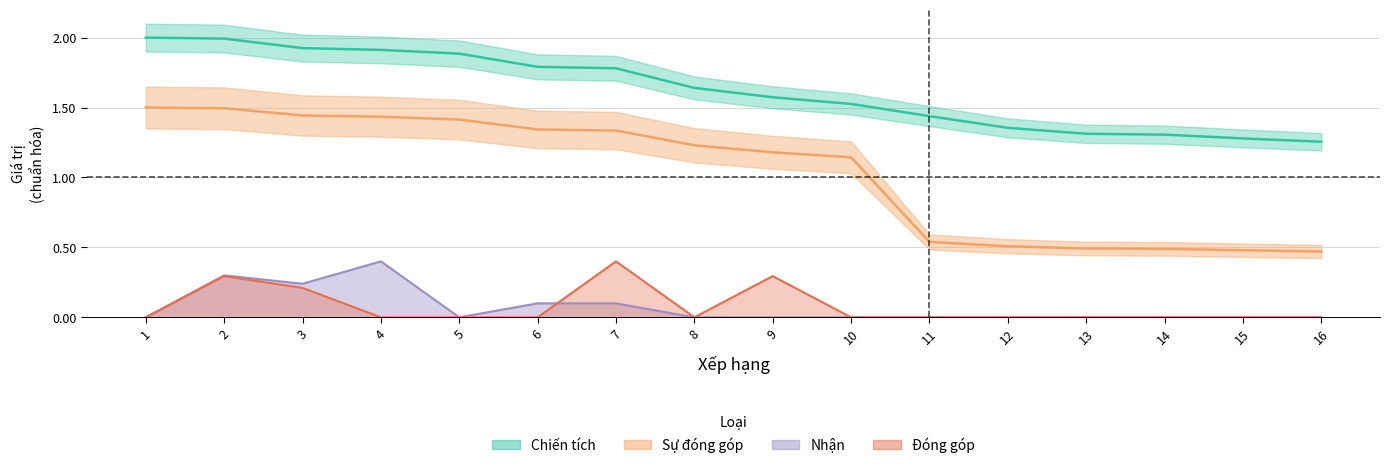

Reading left to right, transcribe all the data shown in this chart.

Chiến tích: 1=2.0	2=2.0	3=1.9	4=1.9	5=1.9	6=1.8	7=1.8	8=1.6	9=1.6	10=1.5	11=1.4	12=1.4	13=1.3	14=1.3	15=1.3	16=1.3
Sự đóng góp: 1=1.5	2=1.5	3=1.4	4=1.4	5=1.4	6=1.3	7=1.3	8=1.2	9=1.2	10=1.1	11=0.5	12=0.5	13=0.5	14=0.5	15=0.5	16=0.5
Nhận: 1=0.0	2=0.3	3=0.2	4=0.4	5=0.0	6=0.1	7=0.1	8=0.0	9=0.0	10=0.0	11=0.0	12=0.0	13=0.0	14=0.0	15=0.0	16=0.0
Đóng góp: 1=0.0	2=0.3	3=0.2	4=0.0	5=0.0	6=0.0	7=0.4	8=0.0	9=0.3	10=0.0	11=0.0	12=0.0	13=0.0	14=0.0	15=0.0	16=0.0